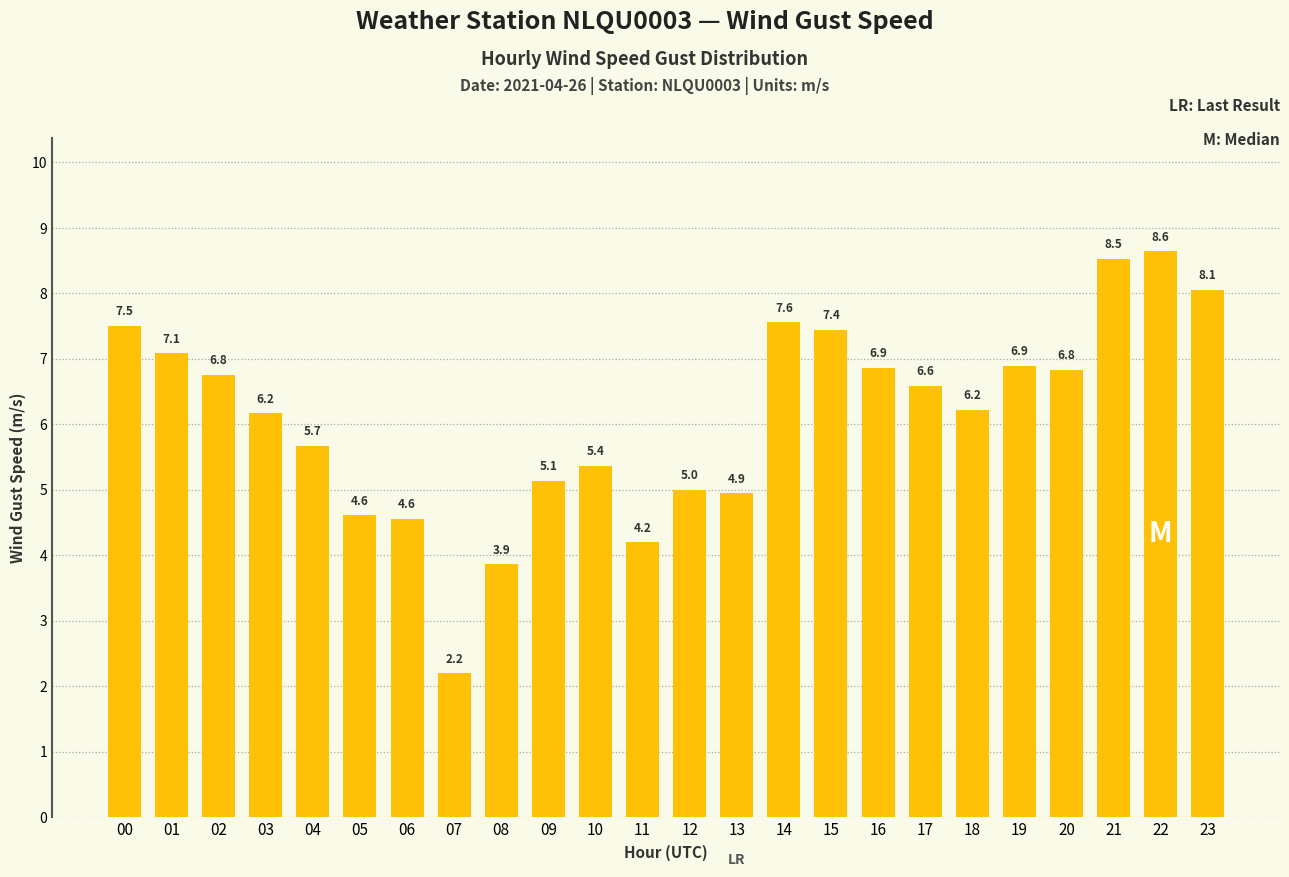

Approximately how many times larger is the value at 23 compared to 14?

1.1